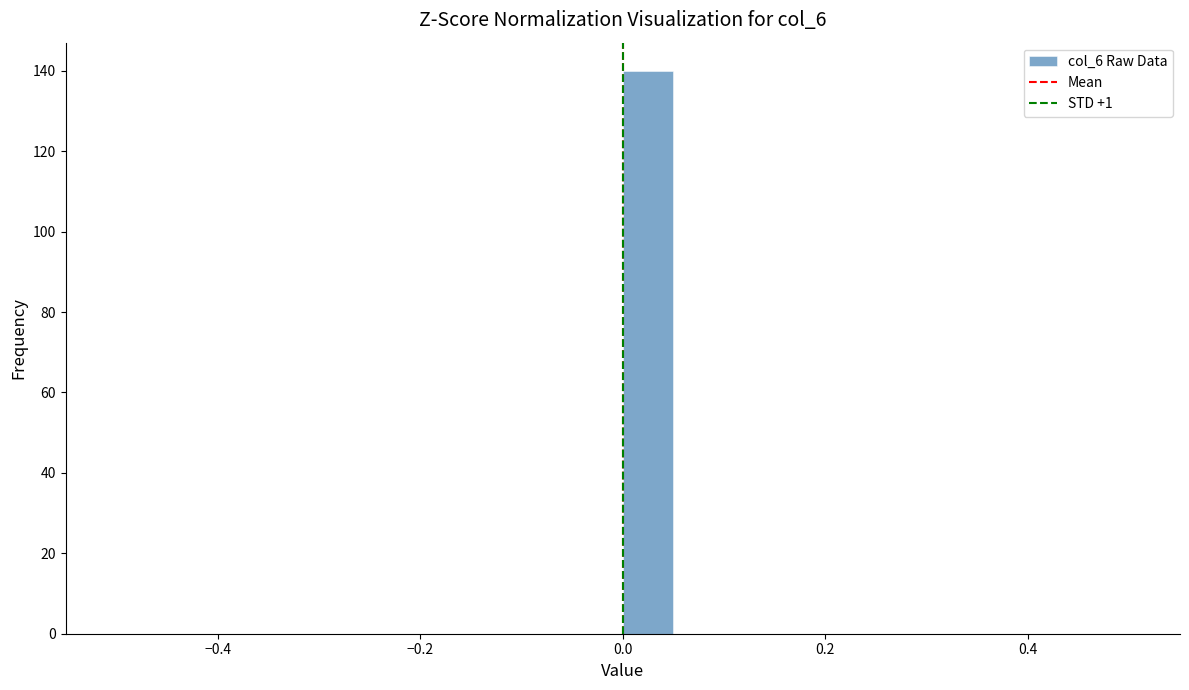

Read against the x-axis, roughly where is the centre of the tallest bar?

0.02